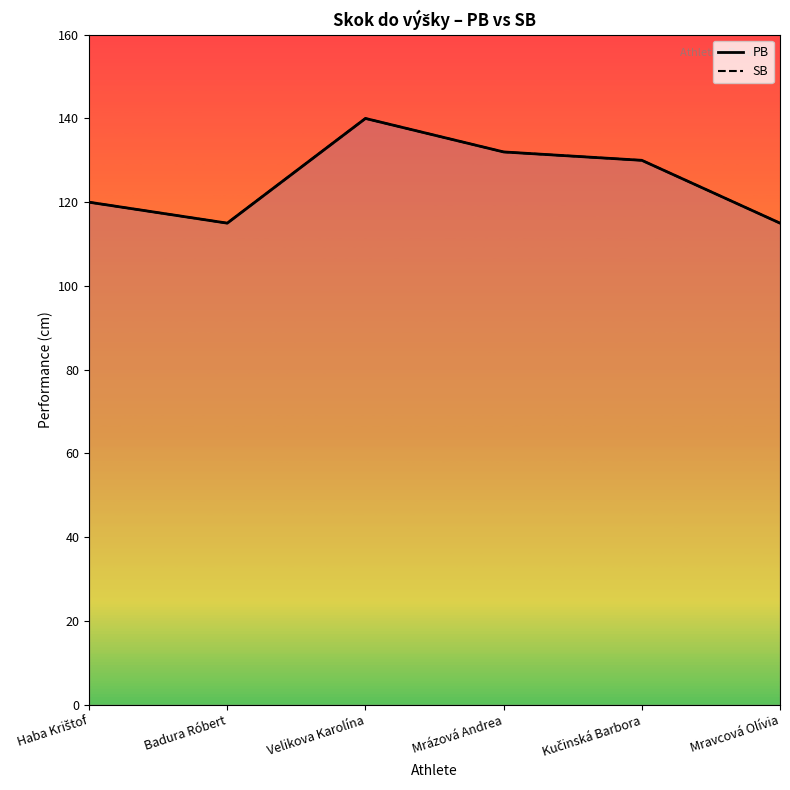

Reading right to left, transcribe all the data shown in this chart.

PB: Mravcová Olívia=115	Kučinská Barbora=130	Mrázová Andrea=132	Velikova Karolína=140	Badura Róbert=115	Haba Krištof=120
SB: Mravcová Olívia=115	Kučinská Barbora=130	Mrázová Andrea=132	Velikova Karolína=140	Badura Róbert=115	Haba Krištof=120